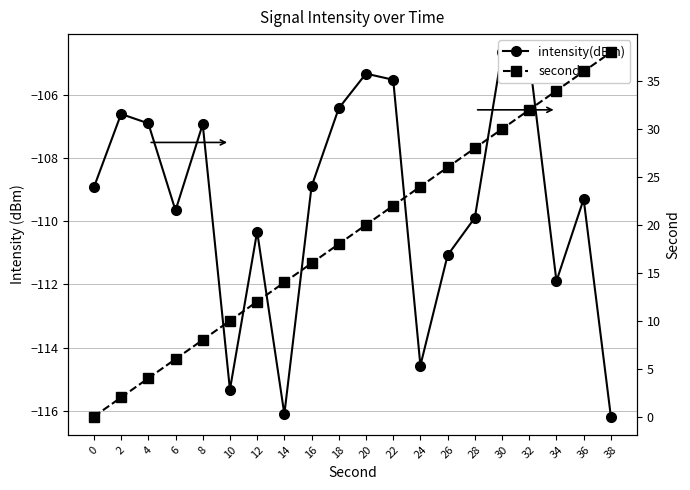

Which series has the widest spread of values?

second